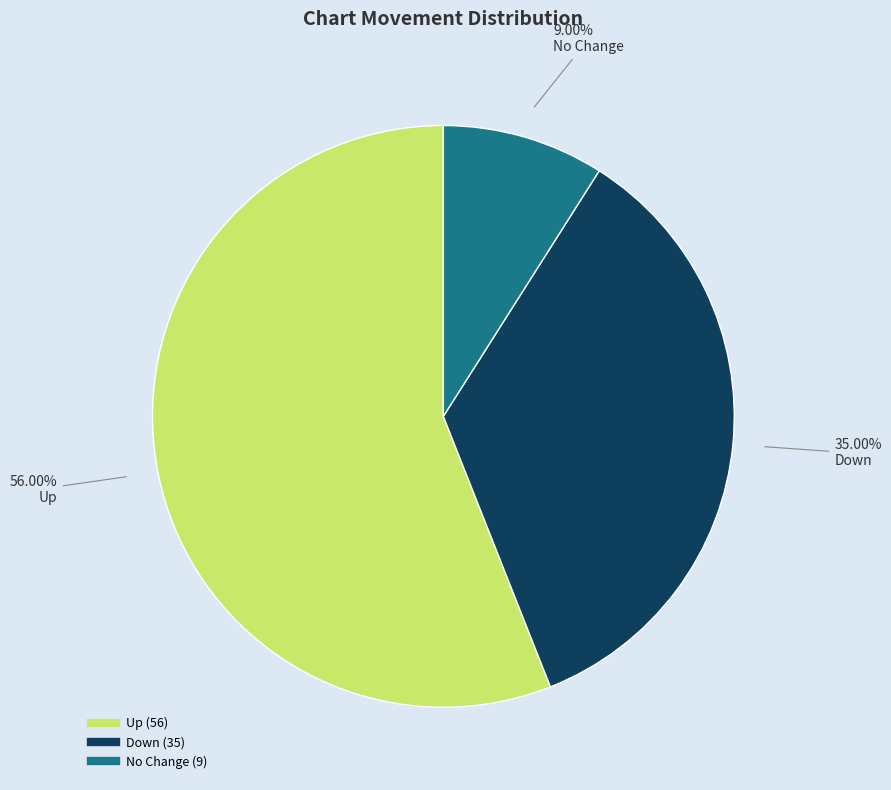

Does any single category account for the majority?

Yes